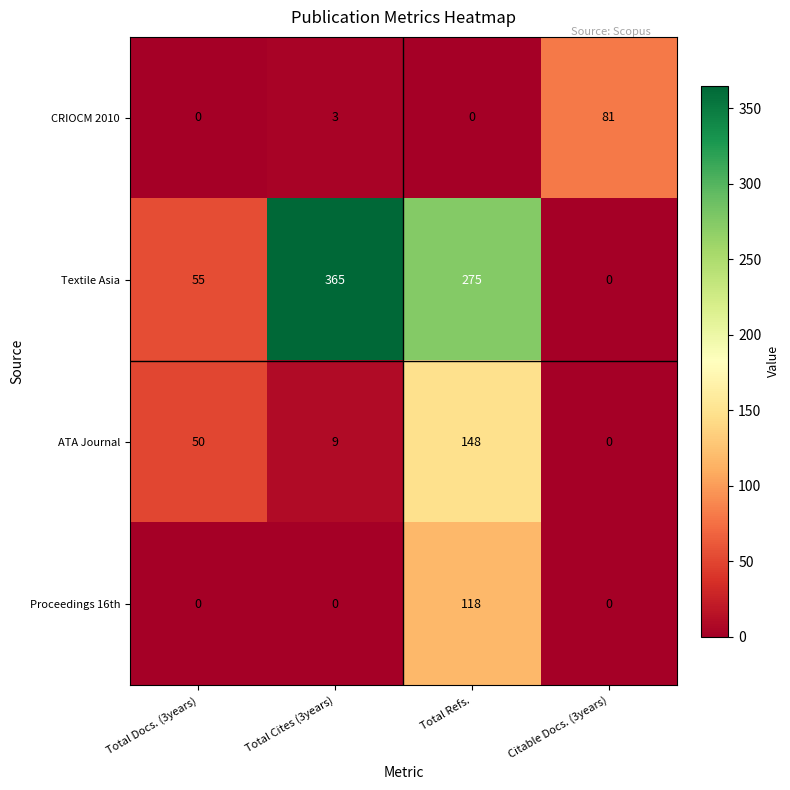

Which series has the widest spread of values?

Textile Asia